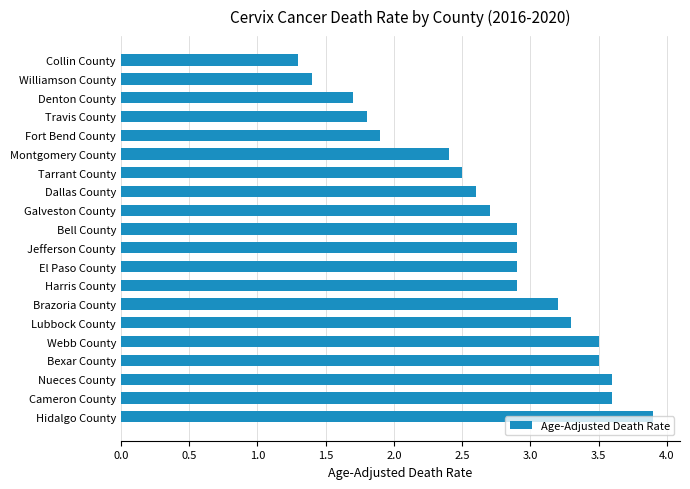

Where is the data nearest to the value 2?

Fort Bend County